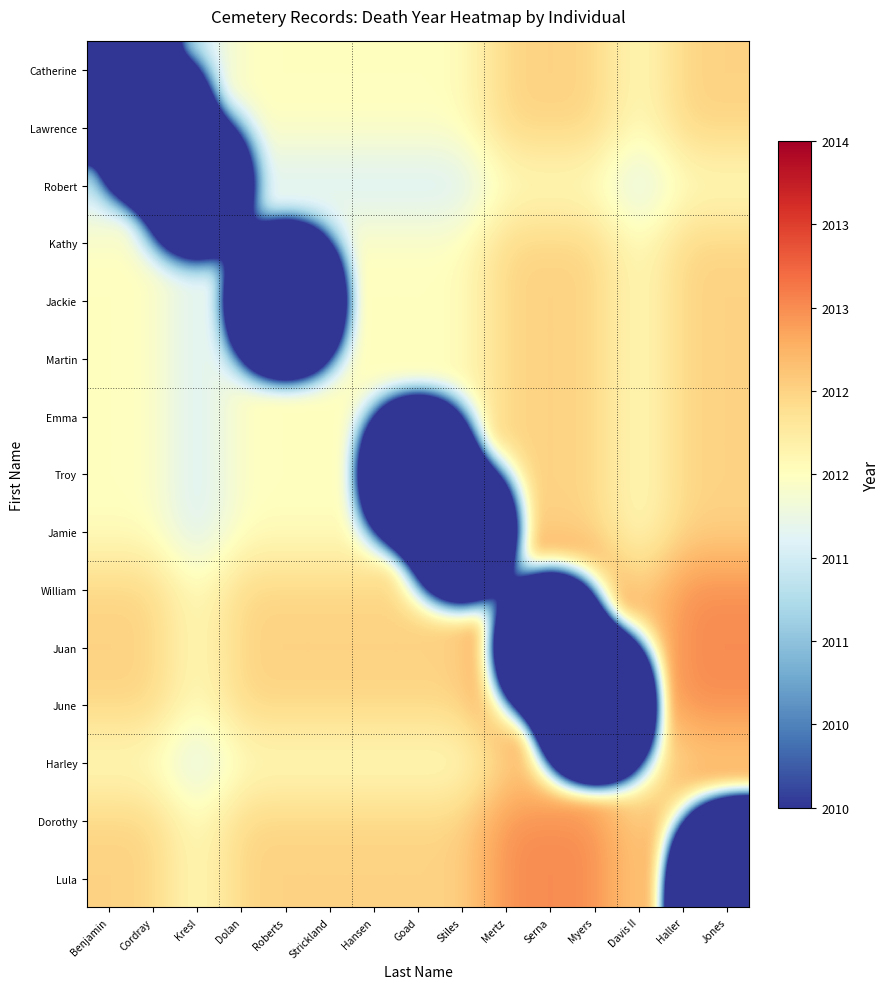

Reading left to right, extract all data points from this chart.

Catherine: Benjamin=1925.0	Cordray=2012.0	Kresl=2011.5	Dolan=2012.0	Roberts=2012.0	Strickland=2012.0	Hansen=2012.0	Goad=2012.0	Stiles=2012.0	Mertz=2012.5	Serna=2012.5	Myers=2012.5	Davis II=2012.0	Haller=2012.5	Jones=2012.5
Lawrence: Benjamin=2012.0	Cordray=1943.0	Kresl=2011.5	Dolan=2012.0	Roberts=2012.0	Strickland=2012.0	Hansen=2012.0	Goad=2012.0	Stiles=2012.0	Mertz=2012.5	Serna=2012.5	Myers=2012.5	Davis II=2012.0	Haller=2012.5	Jones=2012.5
Robert: Benjamin=2011.5	Cordray=2011.5	Kresl=1971.0	Dolan=2011.5	Roberts=2011.5	Strickland=2011.5	Hansen=2011.5	Goad=2011.5	Stiles=2011.5	Mertz=2012.0	Serna=2012.0	Myers=2012.0	Davis II=2011.5	Haller=2012.0	Jones=2012.0
Kathy: Benjamin=2012.0	Cordray=2012.0	Kresl=2011.5	Dolan=2012.0	Roberts=2012.0	Strickland=2012.0	Hansen=2012.0	Goad=2012.0	Stiles=2012.0	Mertz=2012.5	Serna=2012.5	Myers=2012.5	Davis II=2012.0	Haller=2012.5	Jones=2012.5
Jackie: Benjamin=2012.0	Cordray=2012.0	Kresl=2011.5	Dolan=2012.0	Roberts=1939.0	Strickland=2012.0	Hansen=2012.0	Goad=2012.0	Stiles=2012.0	Mertz=2012.5	Serna=2012.5	Myers=2012.5	Davis II=2012.0	Haller=2012.5	Jones=2012.5
Martin: Benjamin=2012.0	Cordray=2012.0	Kresl=2011.5	Dolan=2012.0	Roberts=2012.0	Strickland=2012.0	Hansen=2012.0	Goad=2012.0	Stiles=2012.0	Mertz=2012.5	Serna=2012.5	Myers=2012.5	Davis II=2012.0	Haller=2012.5	Jones=2012.5
Emma: Benjamin=2012.0	Cordray=2012.0	Kresl=2011.5	Dolan=2012.0	Roberts=2012.0	Strickland=2012.0	Hansen=2012.0	Goad=2012.0	Stiles=2012.0	Mertz=2012.5	Serna=2012.5	Myers=2012.5	Davis II=2012.0	Haller=2012.5	Jones=2012.5
Troy: Benjamin=2012.0	Cordray=2012.0	Kresl=2011.5	Dolan=2012.0	Roberts=2012.0	Strickland=2012.0	Hansen=2012.0	Goad=1943.0	Stiles=2012.0	Mertz=2012.5	Serna=2012.5	Myers=2012.5	Davis II=2012.0	Haller=2012.5	Jones=2012.5
Jamie: Benjamin=2012.0	Cordray=2012.0	Kresl=2011.5	Dolan=2012.0	Roberts=2012.0	Strickland=2012.0	Hansen=2012.0	Goad=2012.0	Stiles=1962.0	Mertz=2012.5	Serna=2012.5	Myers=2012.5	Davis II=2012.0	Haller=2012.5	Jones=2012.5
William: Benjamin=2012.5	Cordray=2012.5	Kresl=2012.0	Dolan=2012.5	Roberts=2012.5	Strickland=2012.5	Hansen=2012.5	Goad=2012.5	Stiles=2012.5	Mertz=2013.0	Serna=2013.0	Myers=2013.0	Davis II=2012.5	Haller=2013.0	Jones=2013.0
Juan: Benjamin=2012.5	Cordray=2012.5	Kresl=2012.0	Dolan=2012.5	Roberts=2012.5	Strickland=2012.5	Hansen=2012.5	Goad=2012.5	Stiles=2012.5	Mertz=2013.0	Serna=1944.0	Myers=2013.0	Davis II=2012.5	Haller=2013.0	Jones=2013.0
June: Benjamin=2012.5	Cordray=2012.5	Kresl=2012.0	Dolan=2012.5	Roberts=2012.5	Strickland=2012.5	Hansen=2012.5	Goad=2012.5	Stiles=2012.5	Mertz=2013.0	Serna=2013.0	Myers=1913.0	Davis II=2012.5	Haller=2013.0	Jones=2013.0
Harley: Benjamin=2012.0	Cordray=2012.0	Kresl=2011.5	Dolan=2012.0	Roberts=2012.0	Strickland=2012.0	Hansen=2012.0	Goad=2012.0	Stiles=2012.0	Mertz=2012.5	Serna=2012.5	Myers=2012.5	Davis II=2012.0	Haller=2012.5	Jones=2012.5
Dorothy: Benjamin=2012.5	Cordray=2012.5	Kresl=2012.0	Dolan=2012.5	Roberts=2012.5	Strickland=2012.5	Hansen=2012.5	Goad=2012.5	Stiles=2012.5	Mertz=2013.0	Serna=2013.0	Myers=2013.0	Davis II=2012.5	Haller=2013.0	Jones=2013.0
Lula: Benjamin=2012.5	Cordray=2012.5	Kresl=2012.0	Dolan=2012.5	Roberts=2012.5	Strickland=2012.5	Hansen=2012.5	Goad=2012.5	Stiles=2012.5	Mertz=2013.0	Serna=2013.0	Myers=2013.0	Davis II=2012.5	Haller=2013.0	Jones=1922.0